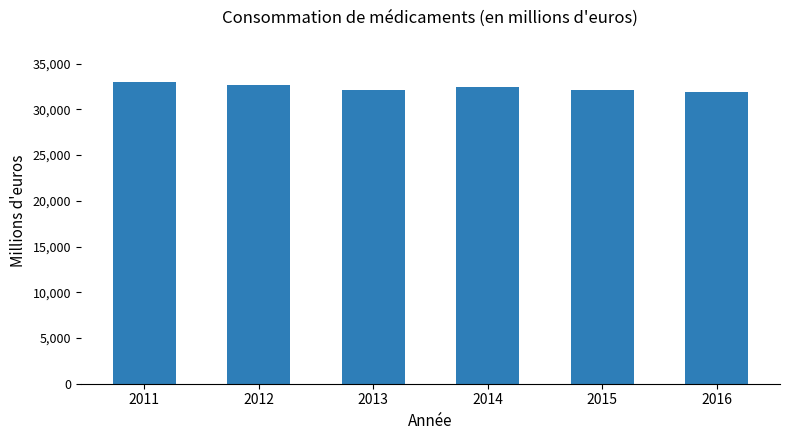

The chart shows a value of 32083.8 at 2013. True or false?

True